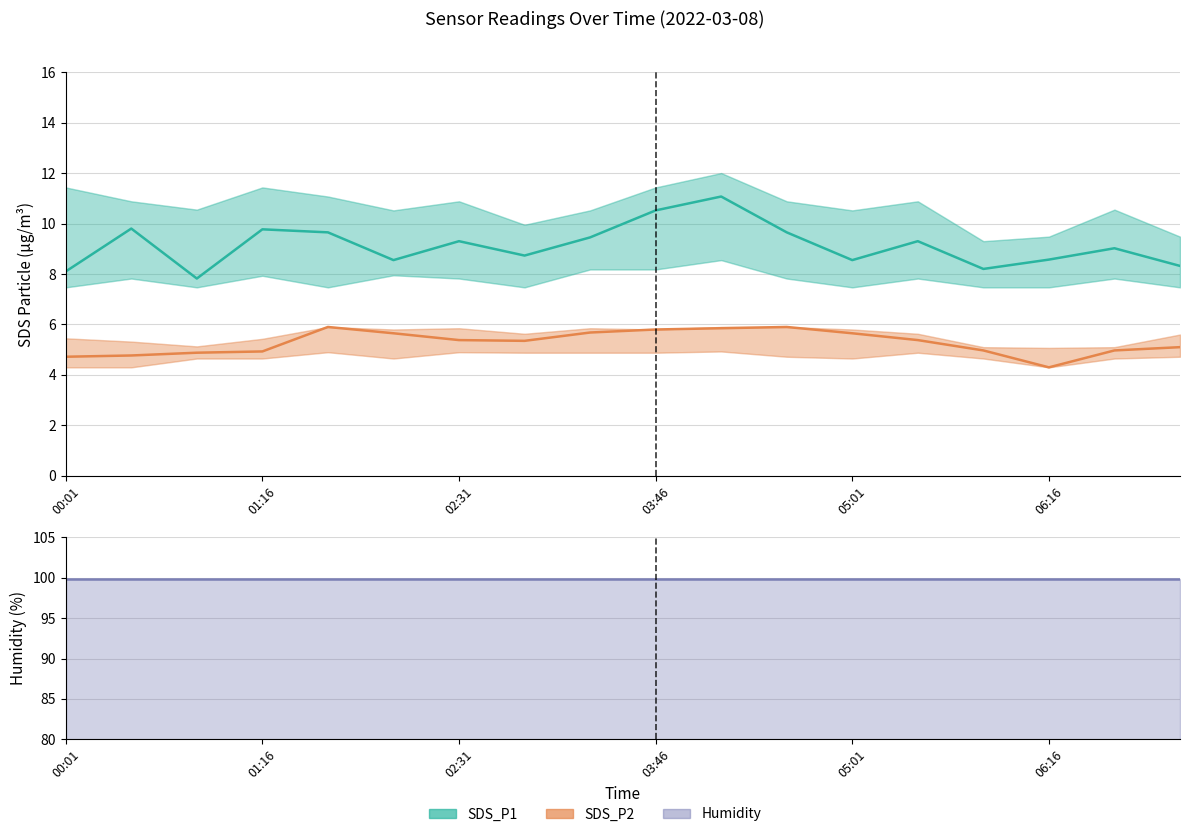

What is the difference between the highest and lowest values at 02:31?

2.9